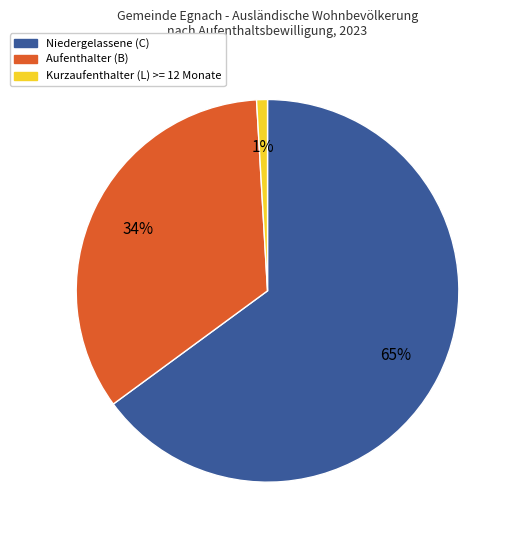

Rank the categories by value from highest to lowest.

Niedergelassene (C), Aufenthalter (B), Kurzaufenthalter (L) >= 12 Monate